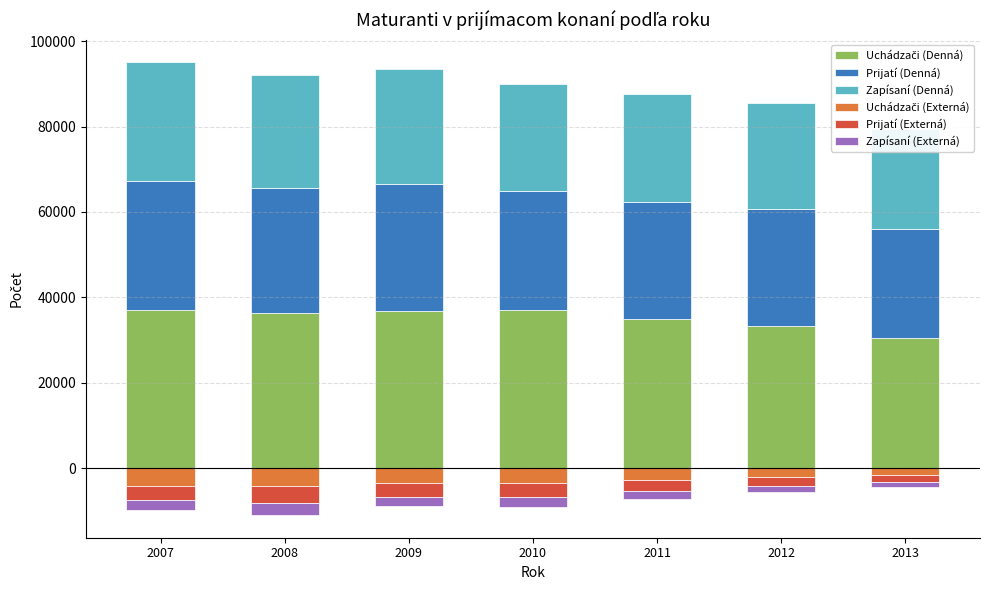

At which label does Prijatí (Denná) reach its minimum?

2013